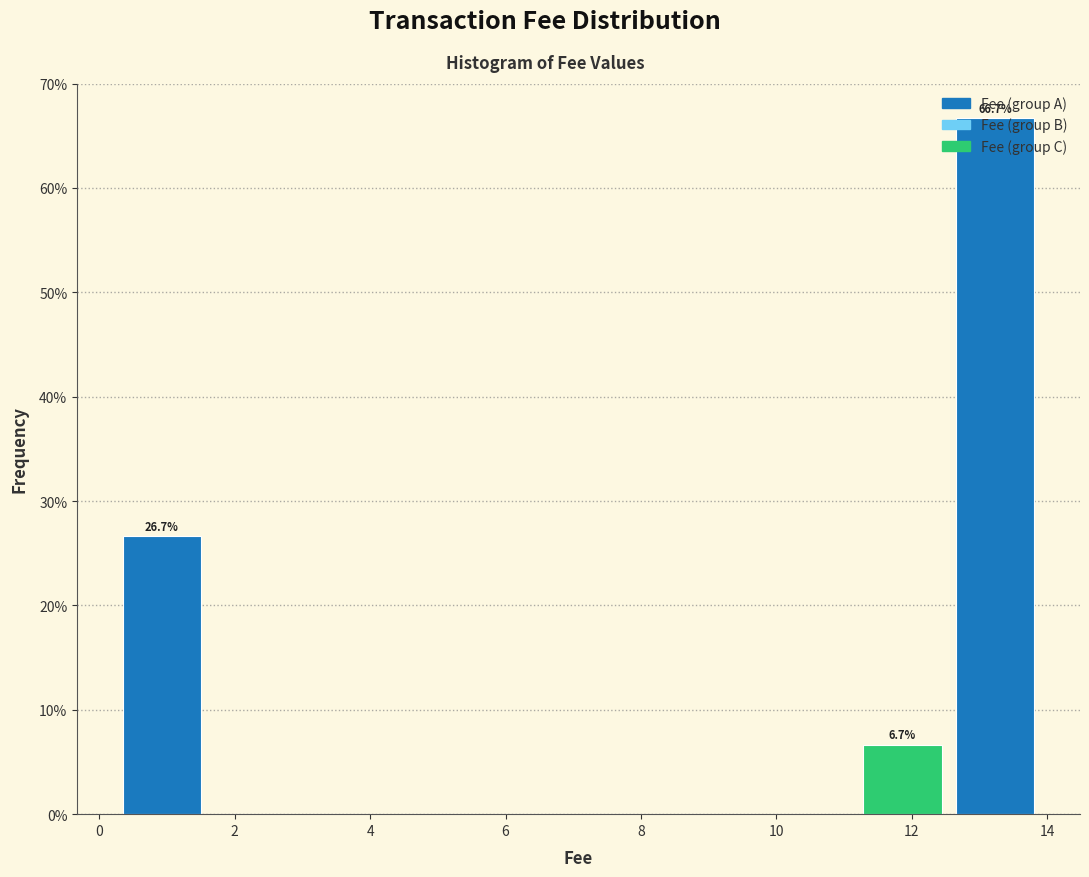

Over which range of the x-axis is the bar tallest?

12.6 to 14.0